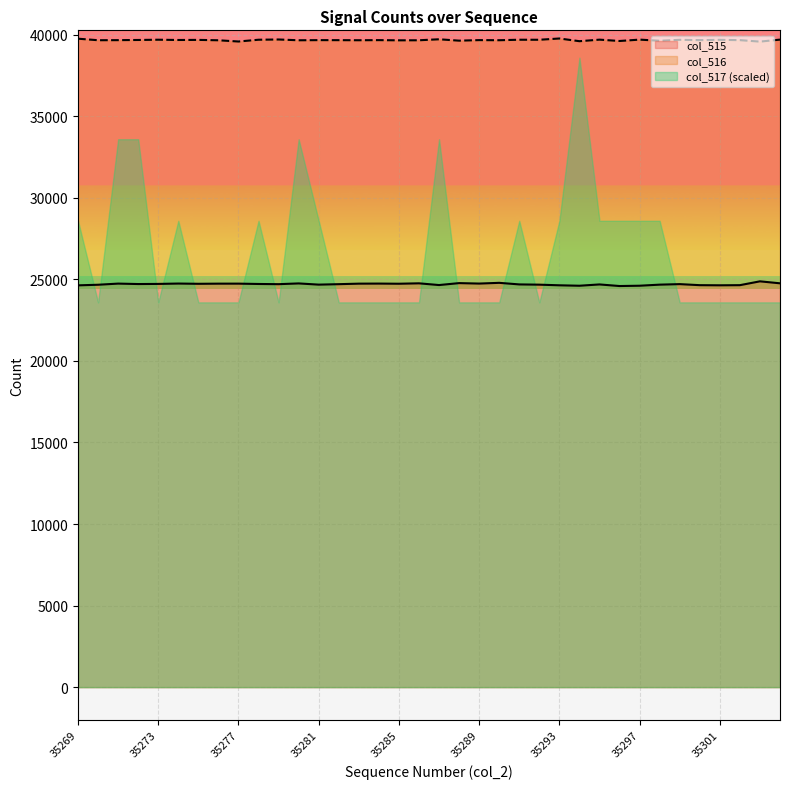

At how many categories does at least one series exceed 33382?

36